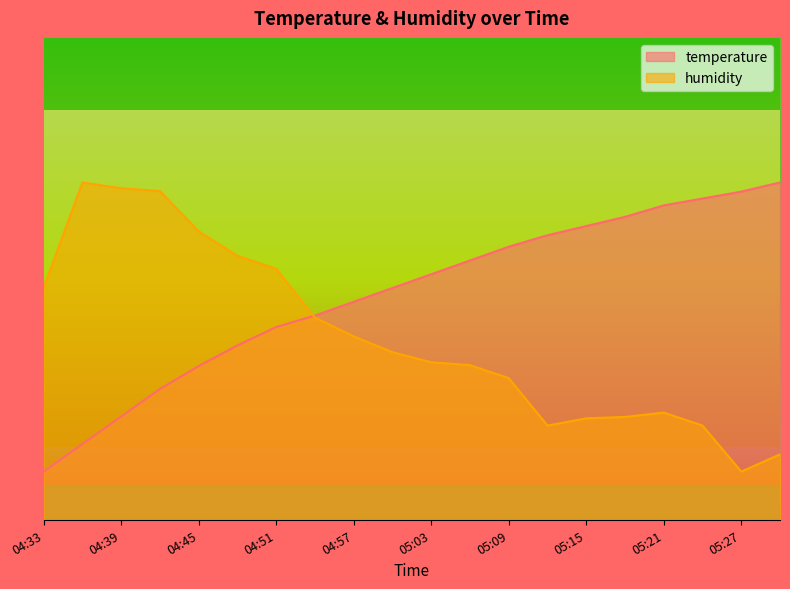

What is the difference between the temperature values at 04:54 and 05:30?

27.6